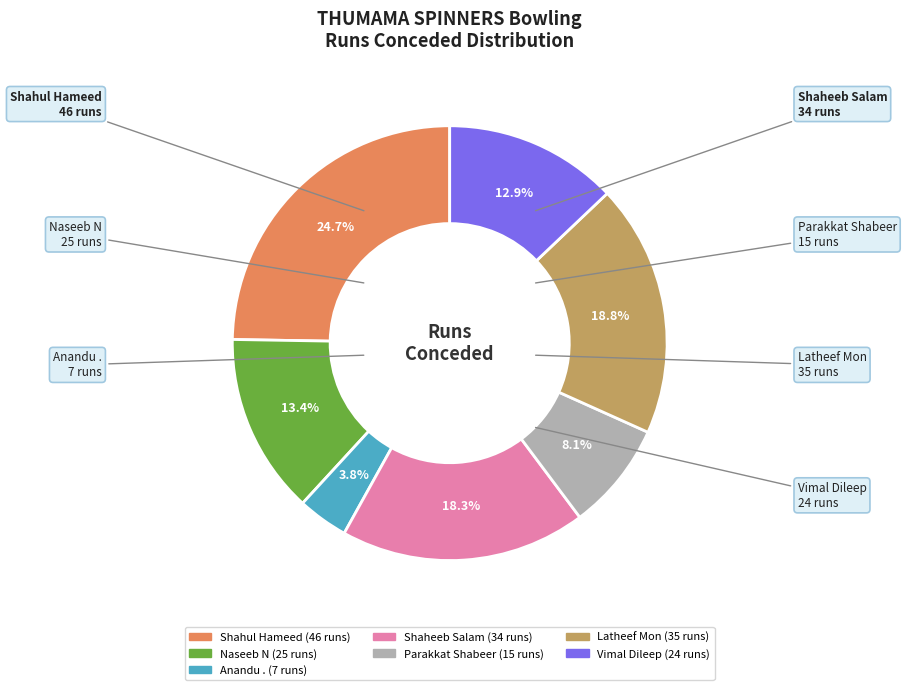

What percentage is the Latheef Mon slice, to the nearest percent?

19%